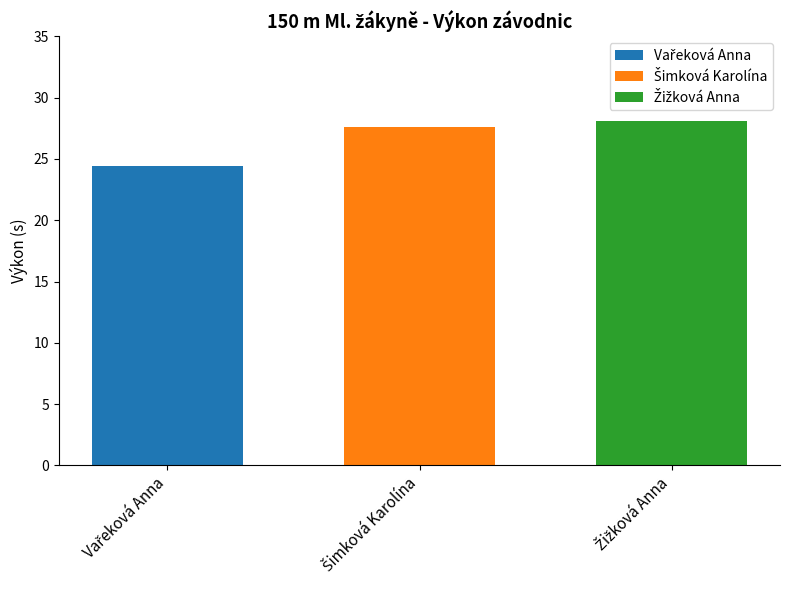

What is the greatest value displayed?

28.1